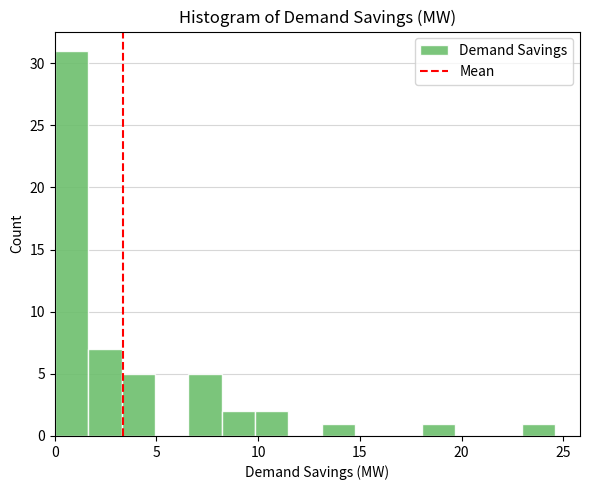

Read against the x-axis, roughly where is the centre of the tallest bar?

1.0